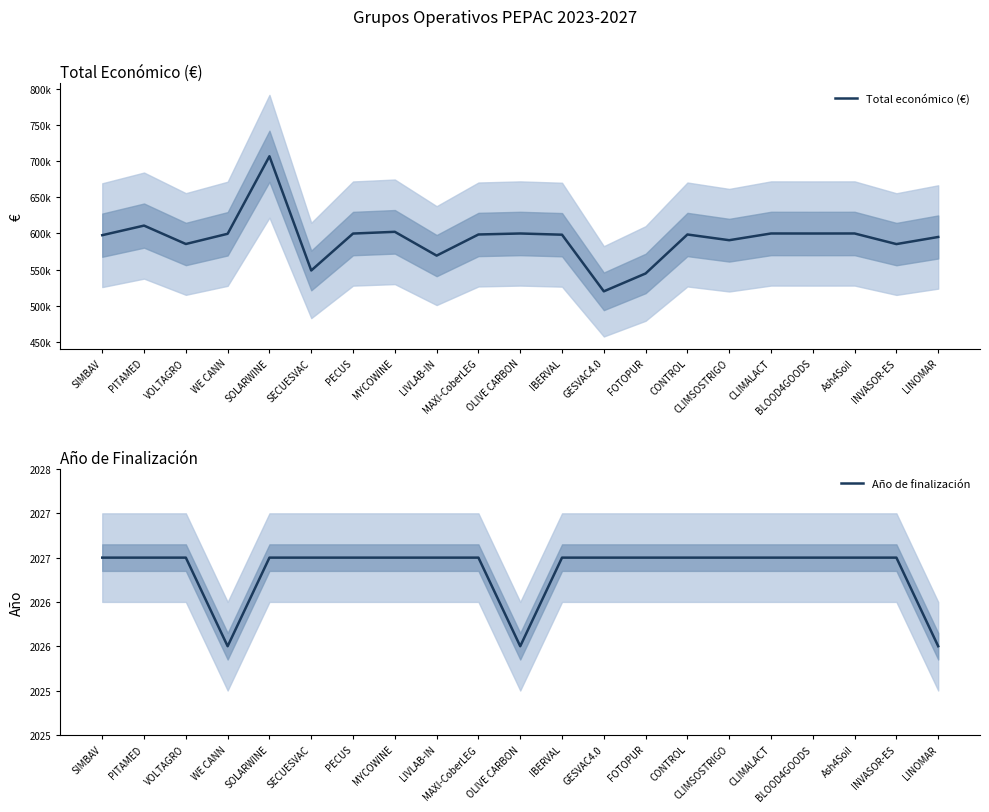

Rank the series by their maximum value, from lowest to highest.

Año de finalización, Total económico (€)